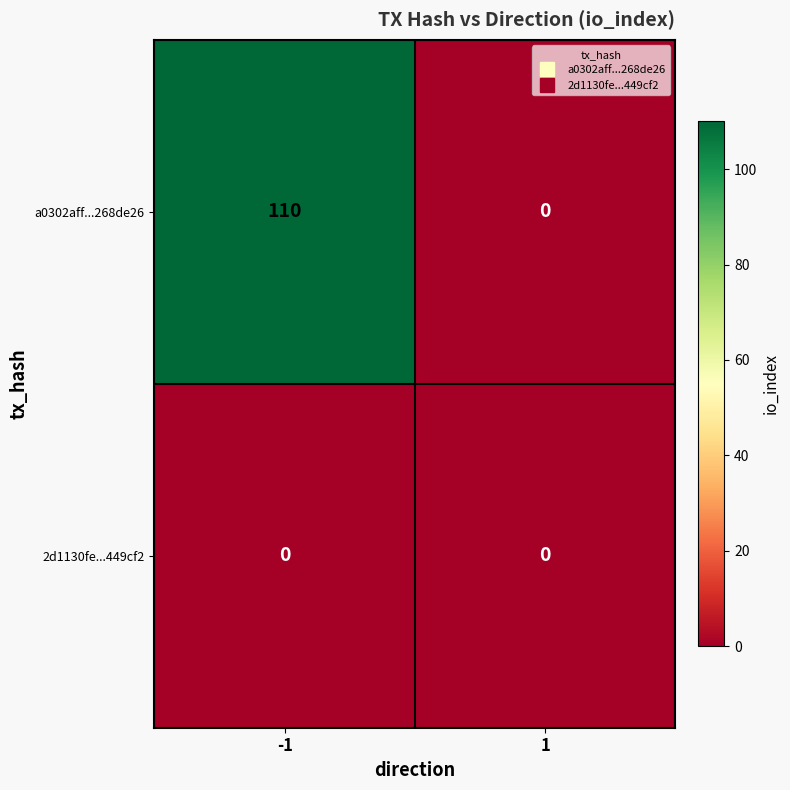

List the series in order of their peak value, highest first.

a0302aff...268de26, 2d1130fe...449cf2